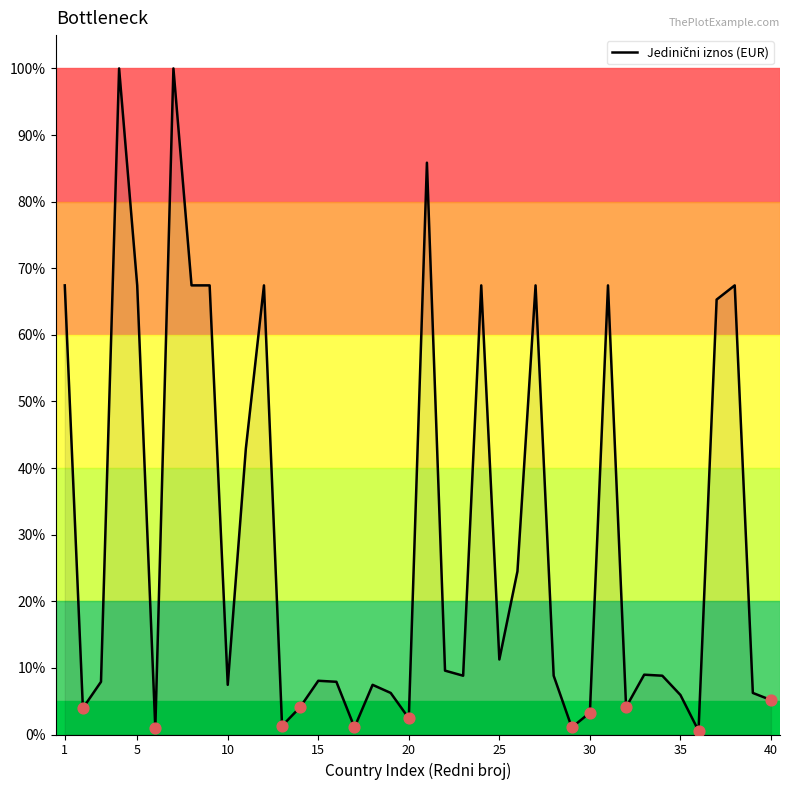

What is the greatest value displayed?

100.0